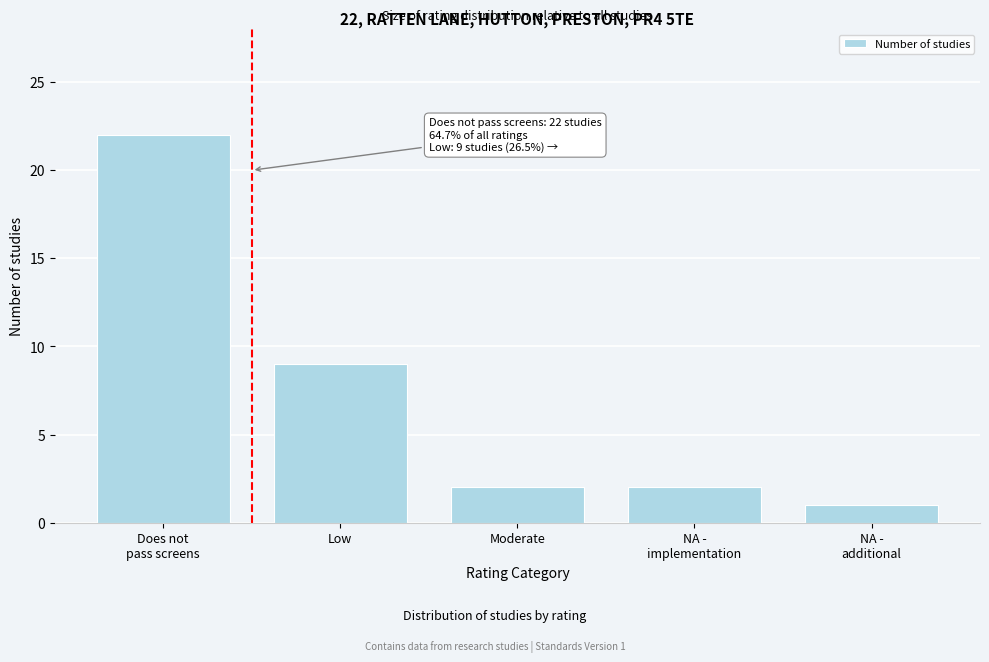

Reading right to left, what are all the values shown in this chart?

1	2	2	9	22